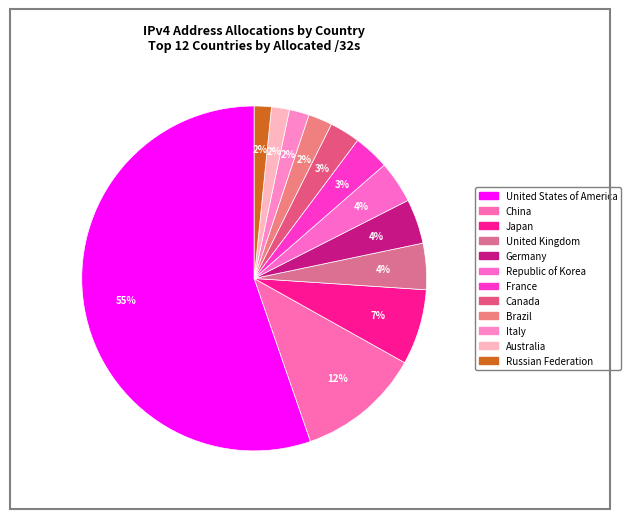

Count the number of slices in the pie.

12